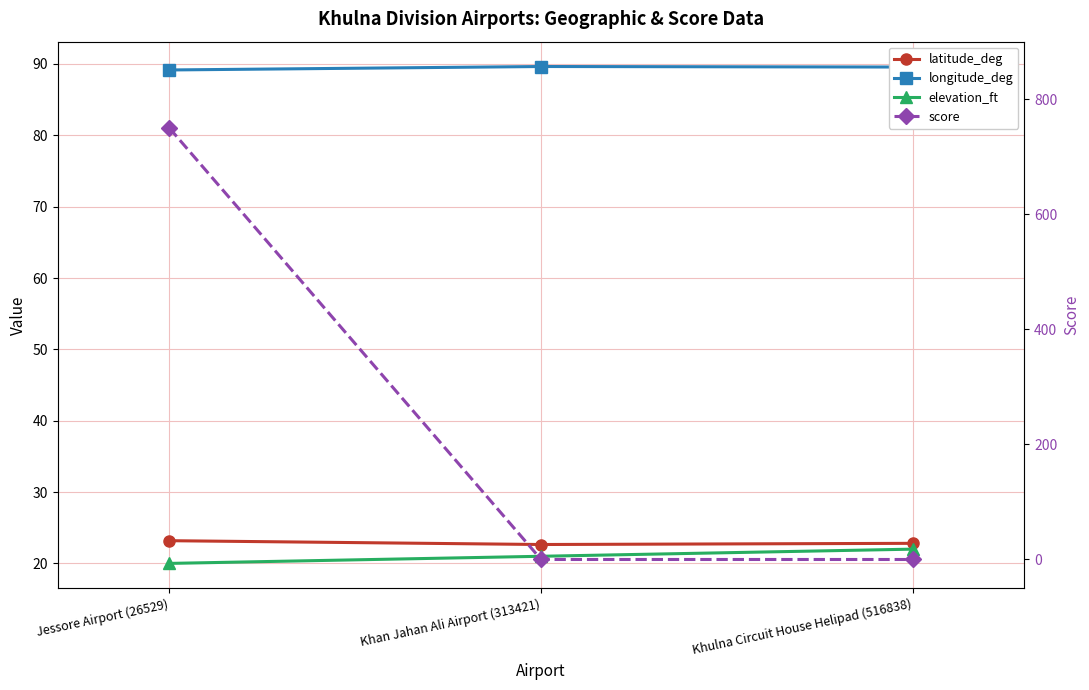

Is this an area chart (filled region under the line)?

No